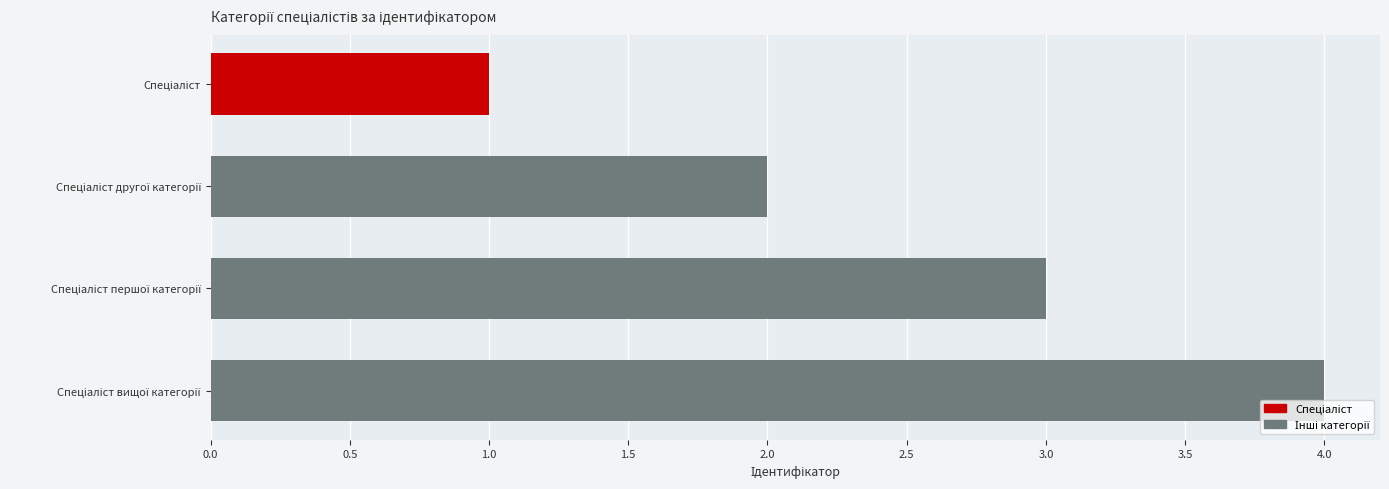

What is the maximum value shown in the chart?

4